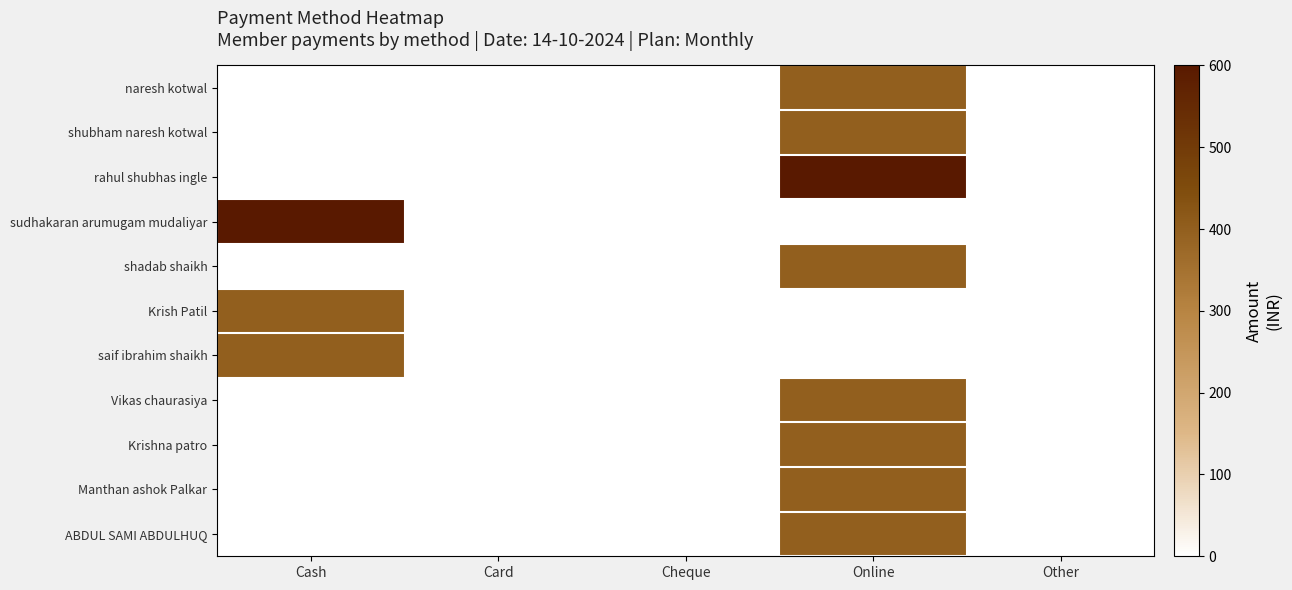

Reading right to left, list all the values displayed in this chart.

naresh kotwal: Other=0	Online=400	Cheque=0	Card=0	Cash=0
shubham naresh kotwal: Other=0	Online=400	Cheque=0	Card=0	Cash=0
rahul shubhas ingle: Other=0	Online=600	Cheque=0	Card=0	Cash=0
sudhakaran arumugam mudaliyar: Other=0	Online=0	Cheque=0	Card=0	Cash=600
shadab shaikh: Other=0	Online=400	Cheque=0	Card=0	Cash=0
Krish Patil: Other=0	Online=0	Cheque=0	Card=0	Cash=400
saif ibrahim shaikh: Other=0	Online=0	Cheque=0	Card=0	Cash=400
Vikas chaurasiya: Other=0	Online=400	Cheque=0	Card=0	Cash=0
Krishna patro: Other=0	Online=400	Cheque=0	Card=0	Cash=0
Manthan ashok Palkar: Other=0	Online=400	Cheque=0	Card=0	Cash=0
ABDUL SAMI ABDULHUQ: Other=0	Online=400	Cheque=0	Card=0	Cash=0